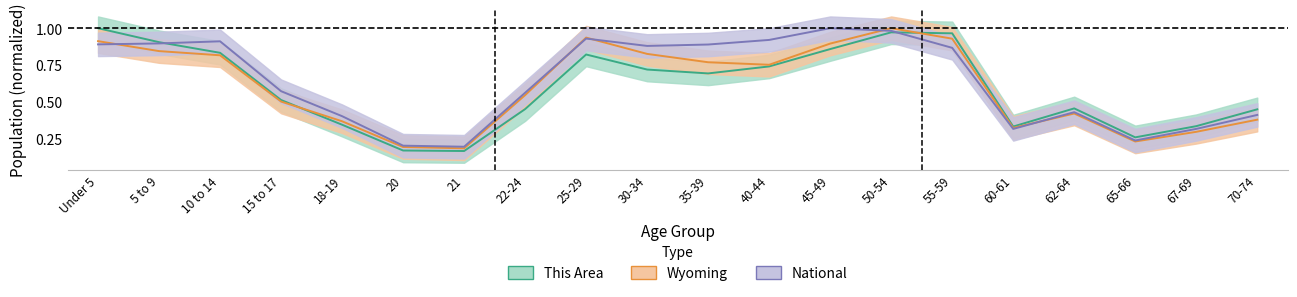

What is the spread (max minus min) of values at 55-59?

0.1